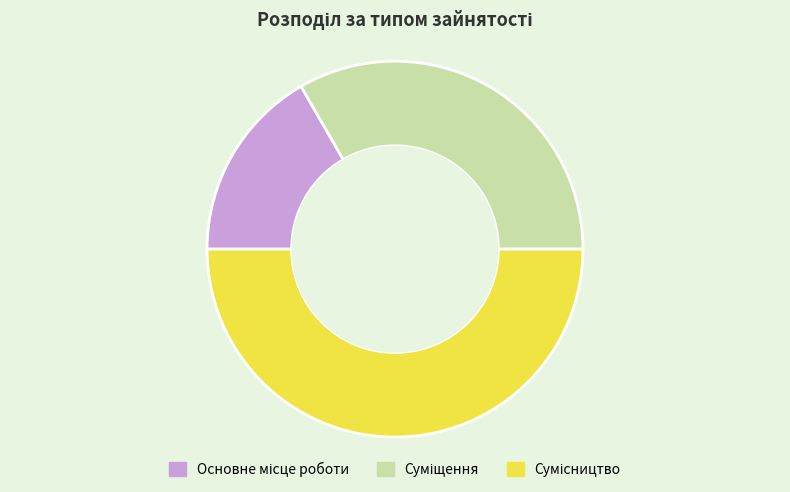

Does Основне місце роботи represent more than half of the total?

No